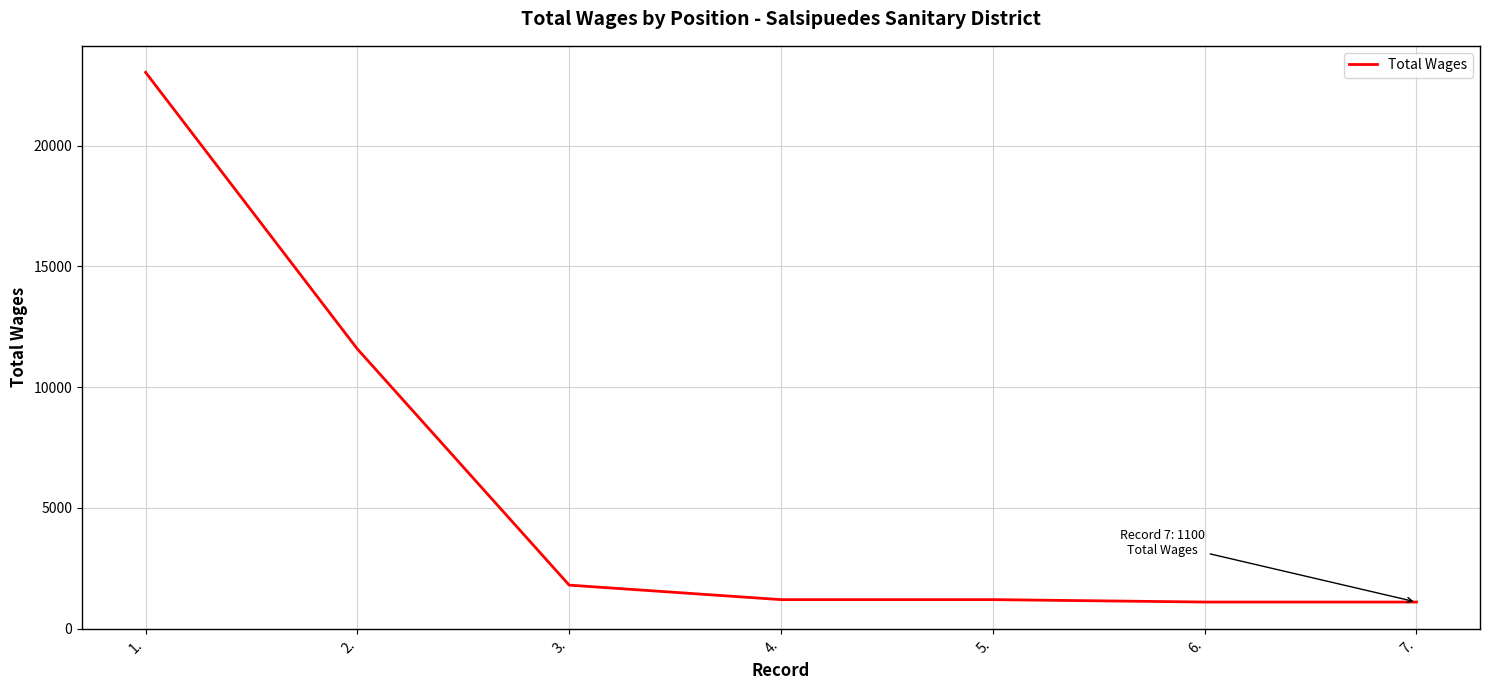

Is it true that the value at 2. is 16998?

False